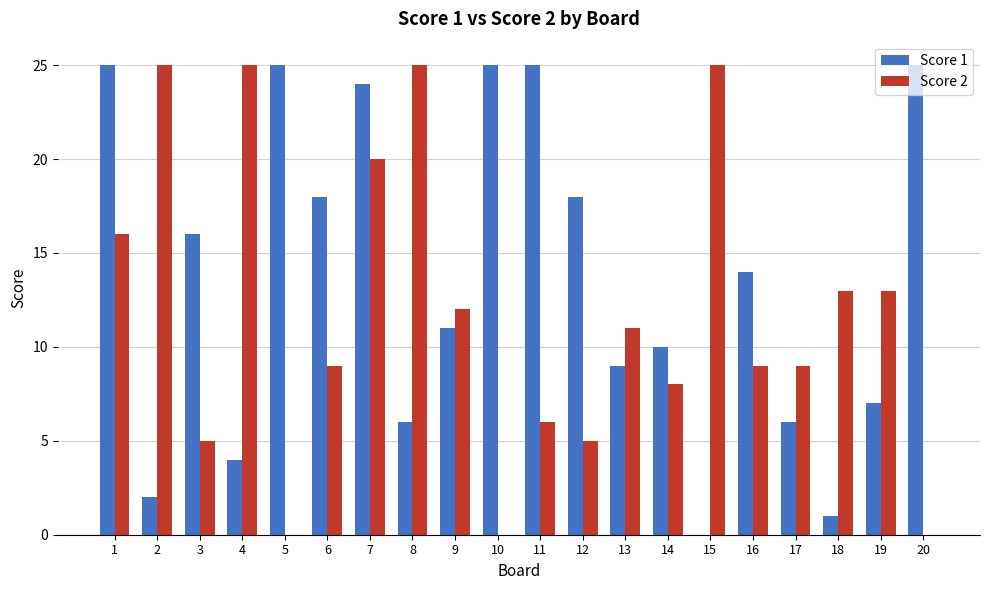

Is the value of Score 1 at 5 greater than the value of Score 2 at 3?

Yes